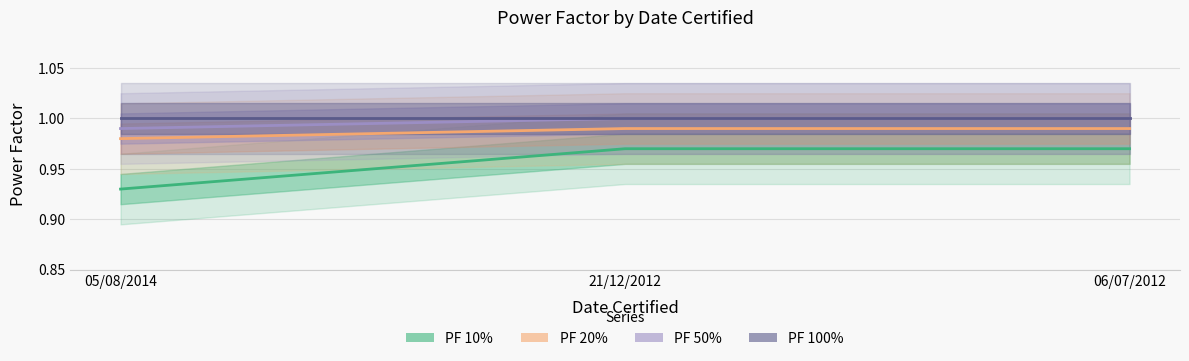

Which series has the widest spread of values?

PF 10%